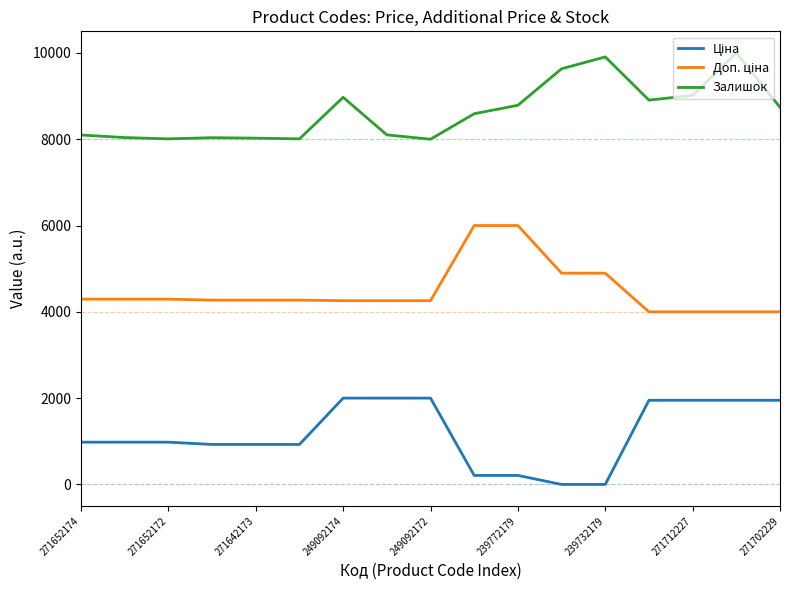

What is the lowest value of the Залишок series?

8000.0